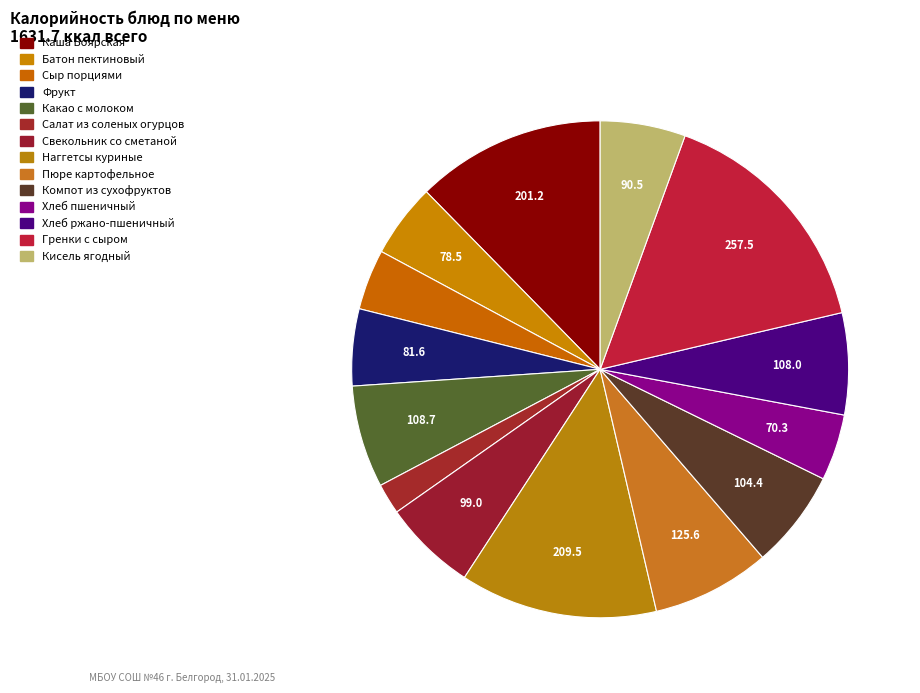

How many slices are in this pie chart?

14